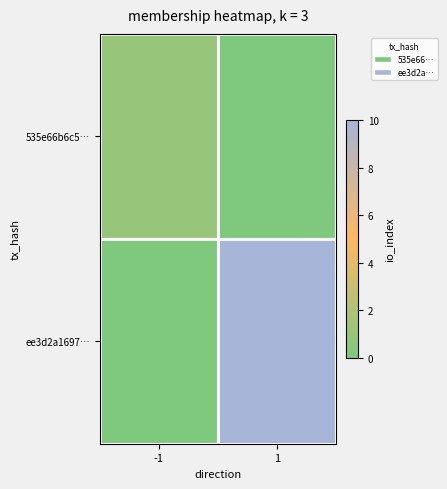

List the series in order of their peak value, lowest first.

535e66b6c5…, ee3d2a1697…